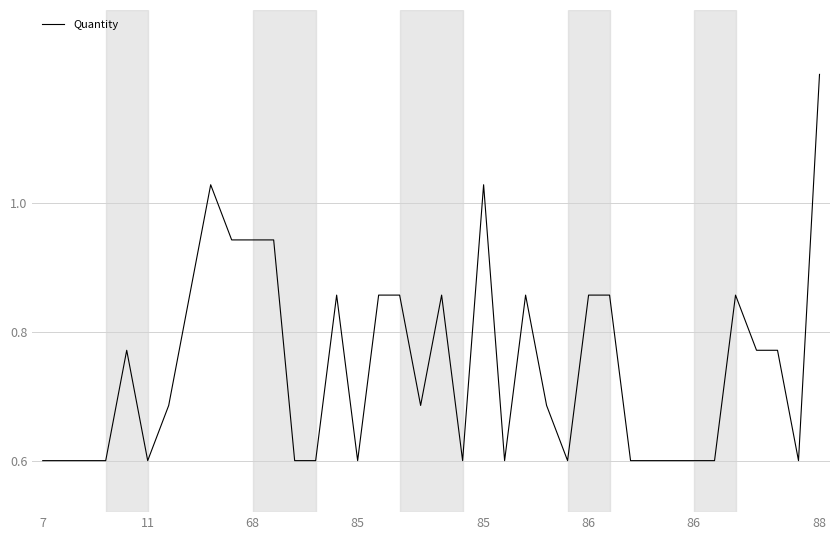

What is the difference between the maximum and minimum values?

0.6